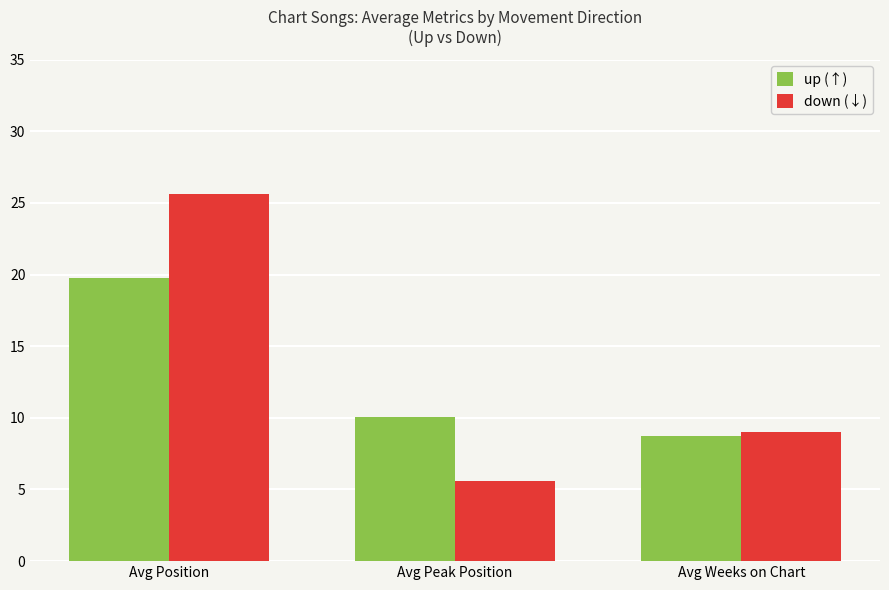

Reading left to right, transcribe all the data shown in this chart.

up (↑): Avg Position=19.8	Avg Peak Position=10.1	Avg Weeks on Chart=8.7
down (↓): Avg Position=25.6	Avg Peak Position=5.6	Avg Weeks on Chart=9.0